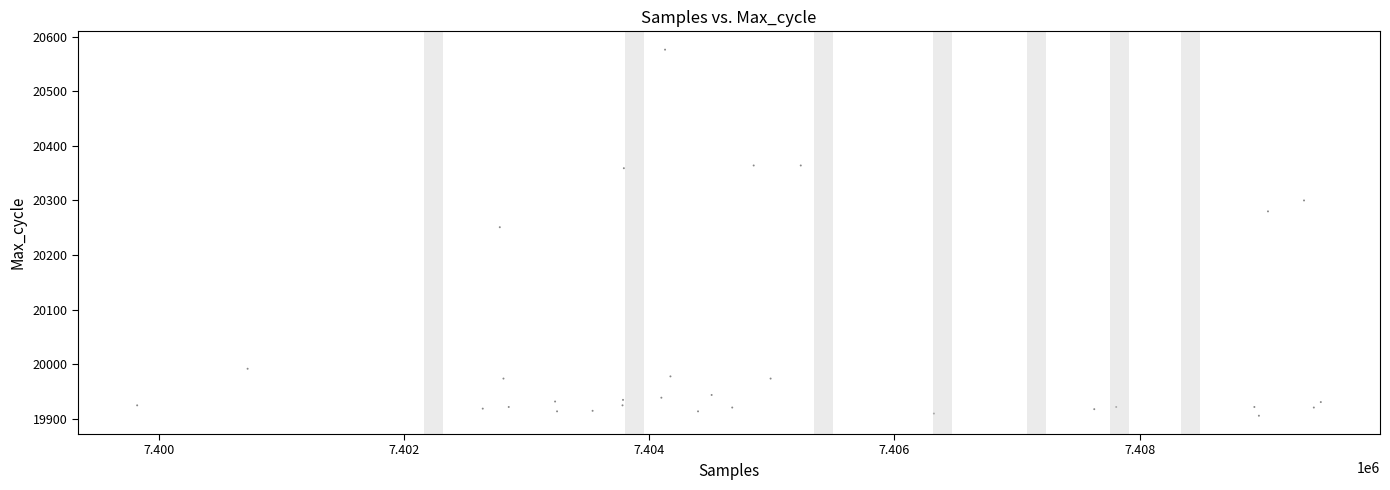

What Y value in the scatter plot is closest to 20241?

20251